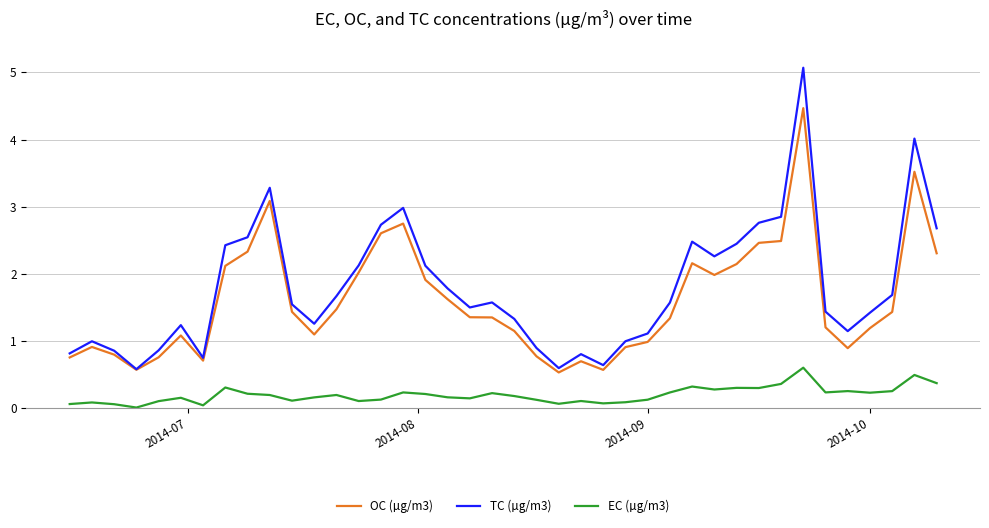

Which series has the largest range (max minus min)?

TC (µg/m3)